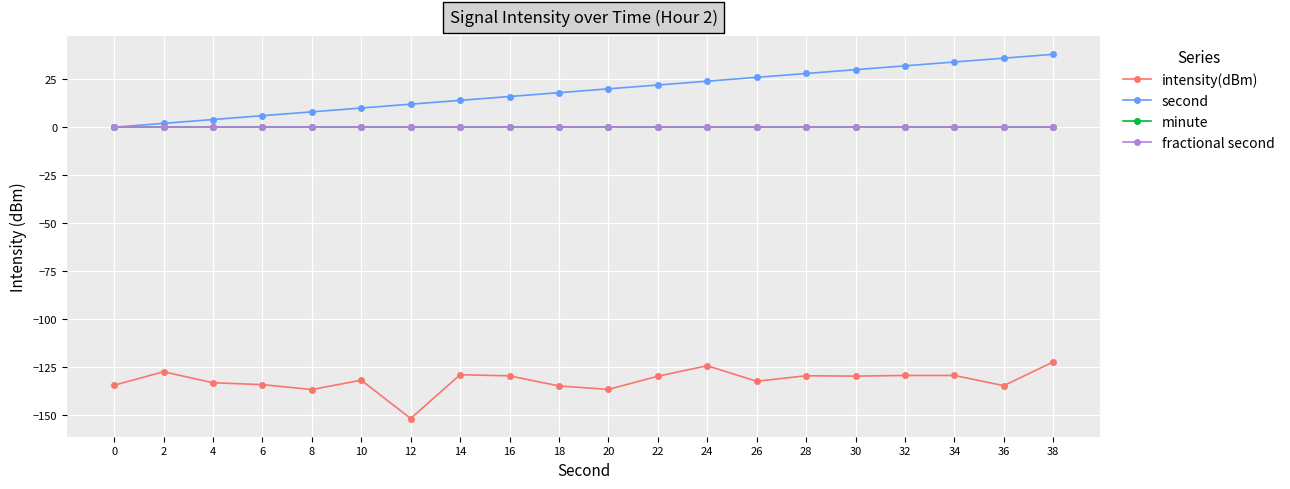

Does the chart have visible grid lines?

Yes